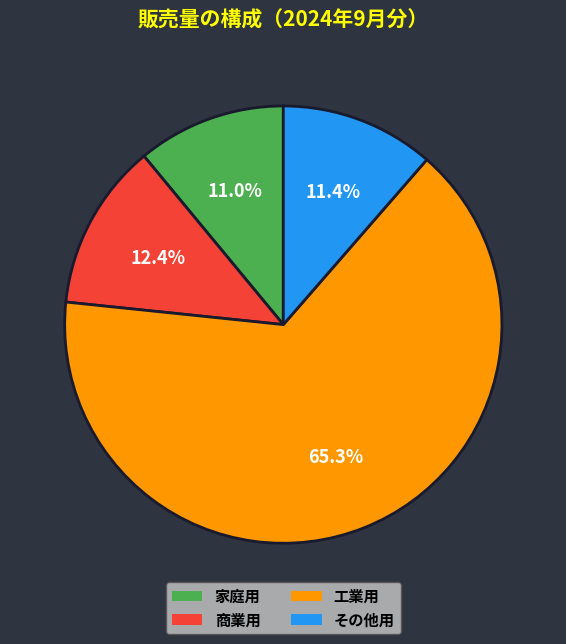

How many slices are in this pie chart?

4